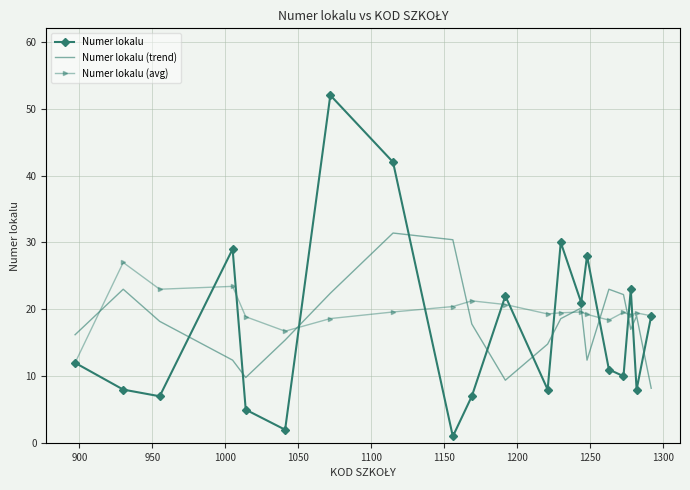

True or false: Numer lokalu (trend) and Numer lokalu (avg) cross at least once.

True